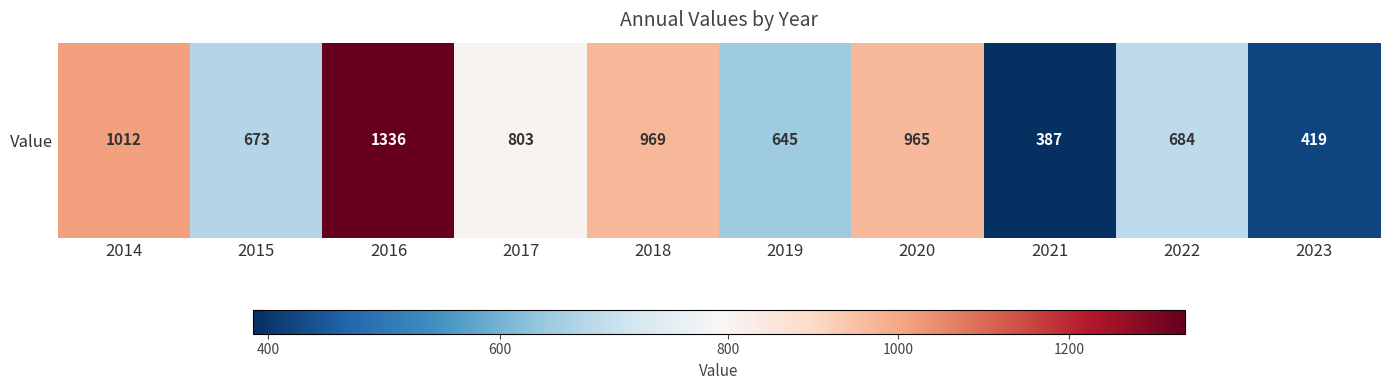

The chart shows a value of 211 at 2014. True or false?

False